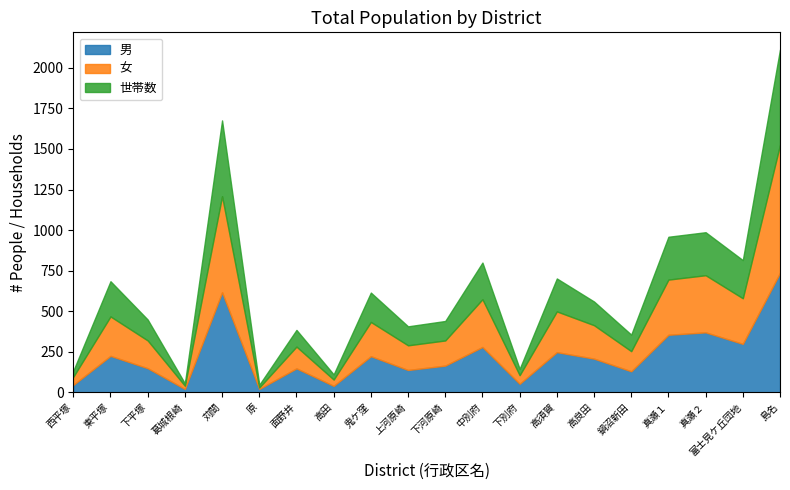

How many interior local valleys does the 男 series have?

7